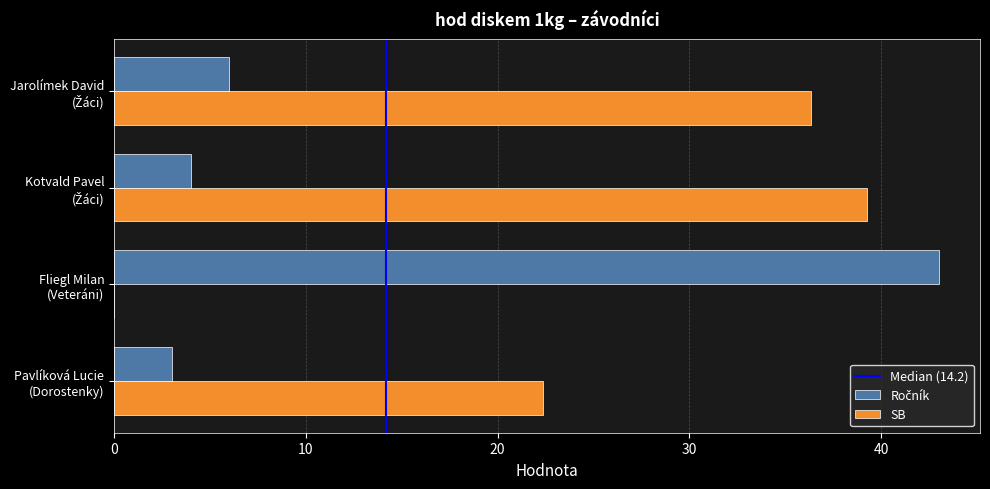

How many series are shown in this chart?

2